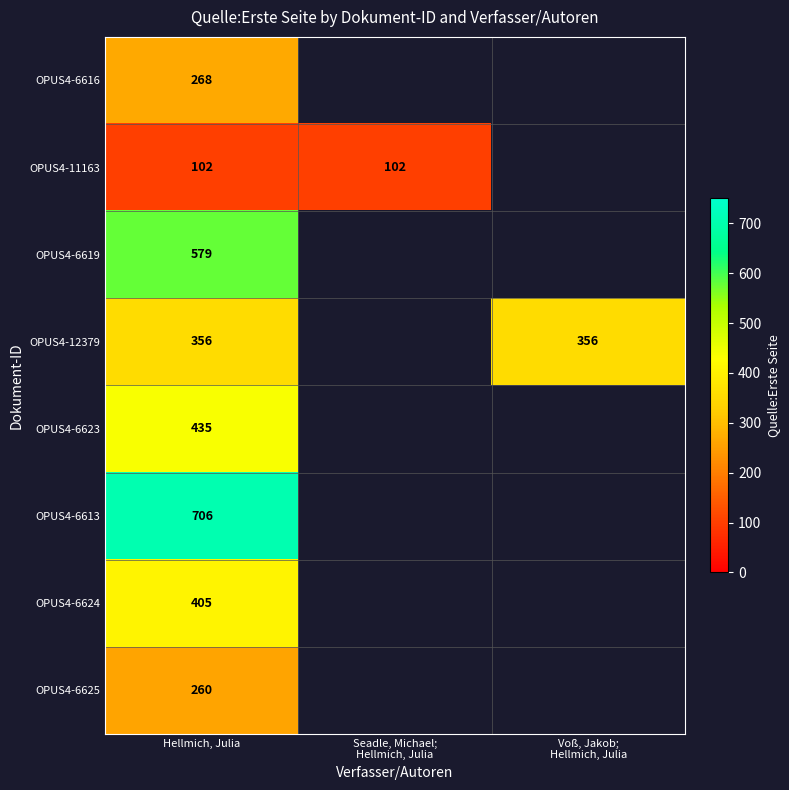

What is the difference between the highest and lowest values at Hellmich, Julia?

604